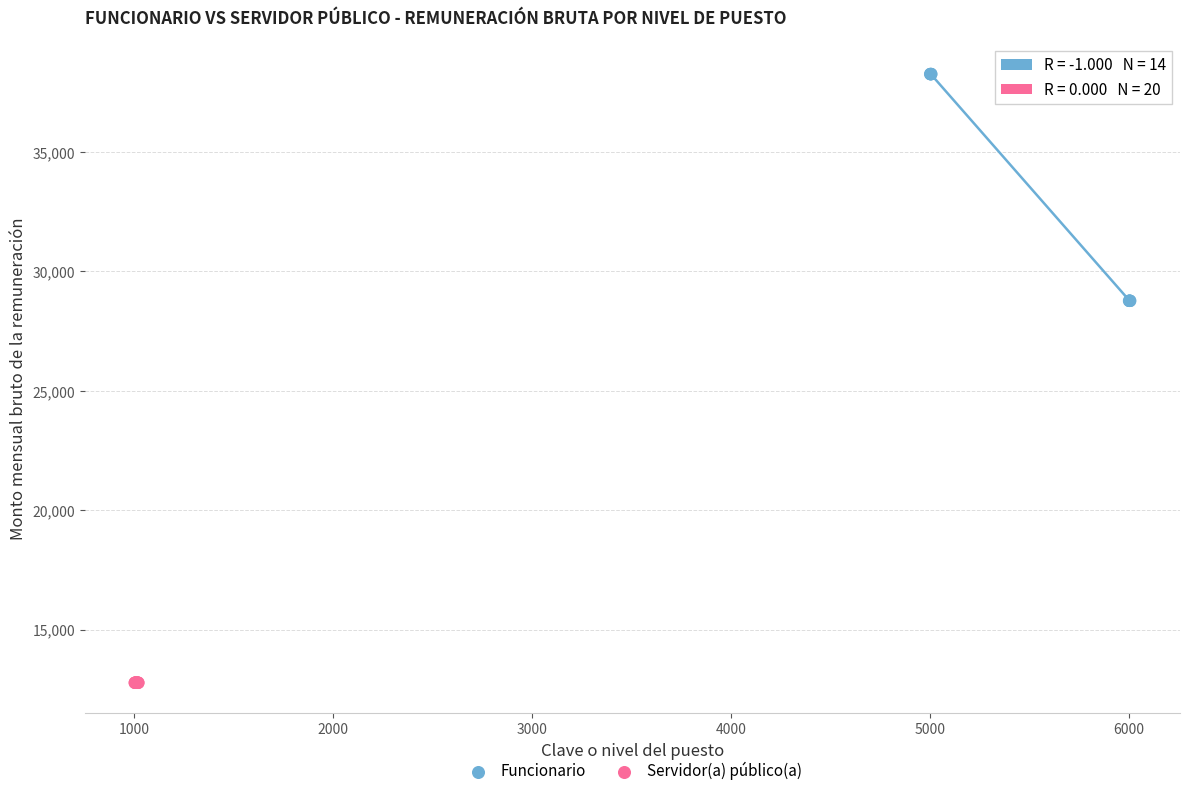

Which series contains the lowest Y value?

Servidor(a) público(a)